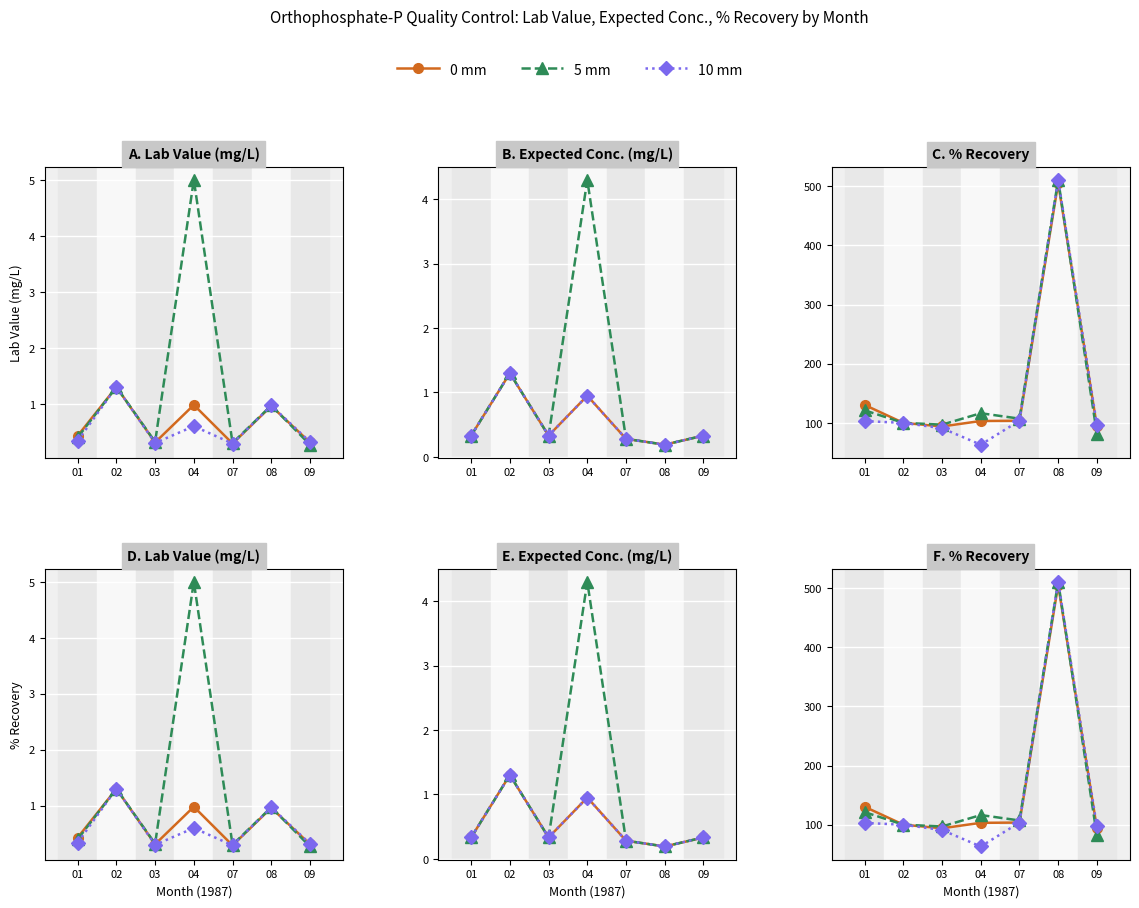

At which label does 0 mm first exceed 103?

01